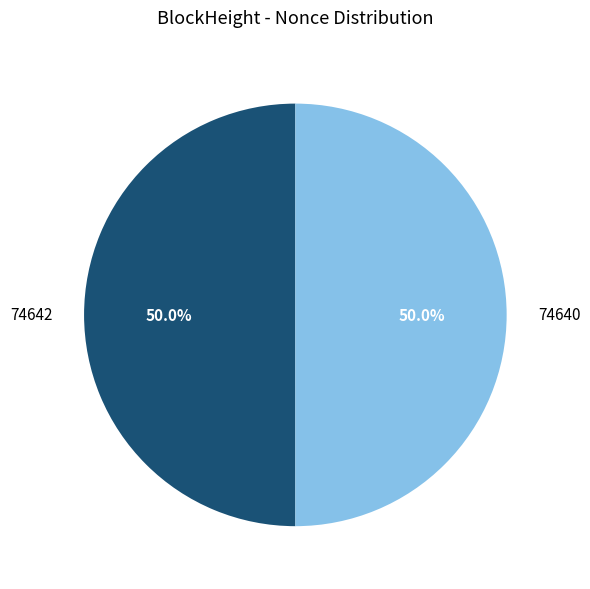

What is the ratio of the value at 74642 to the value at 74640?

1.0